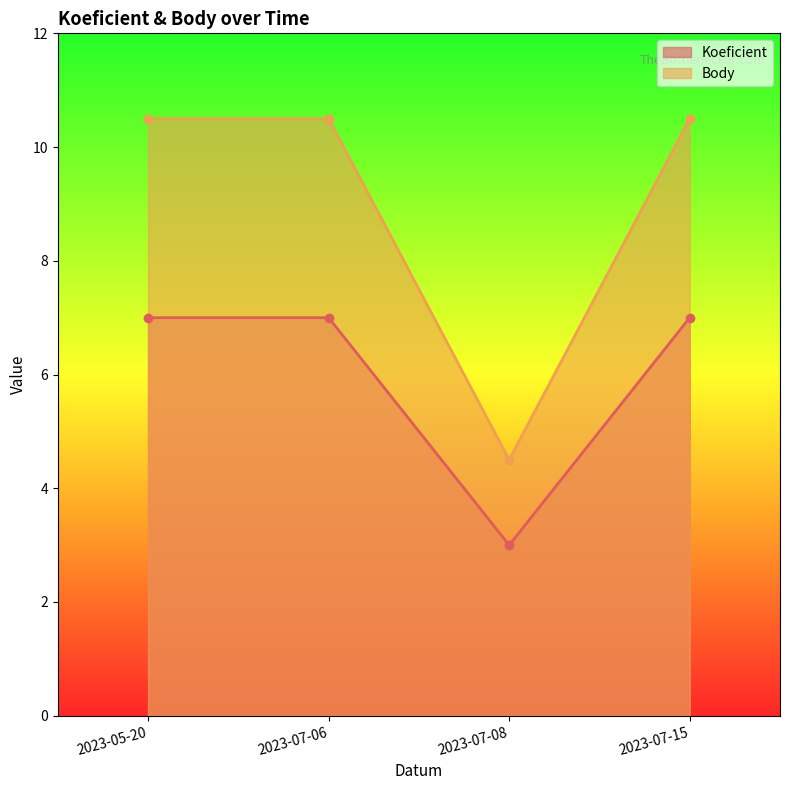

At which label does Body reach its peak?

2023-05-20